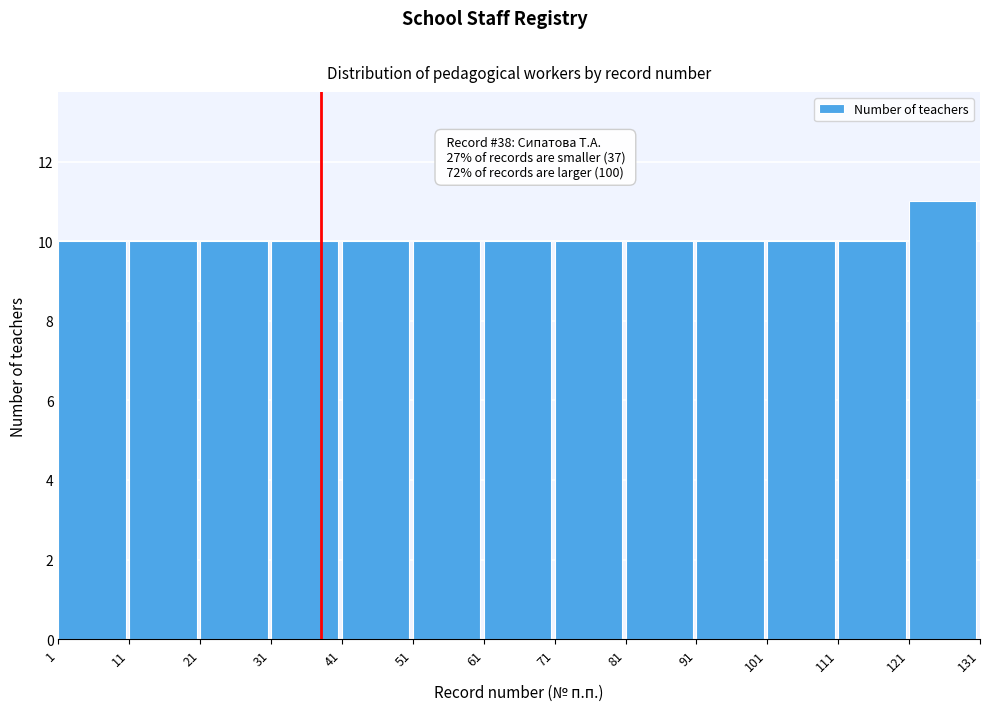

Which range on the x-axis has the tallest bar?

121 to 131